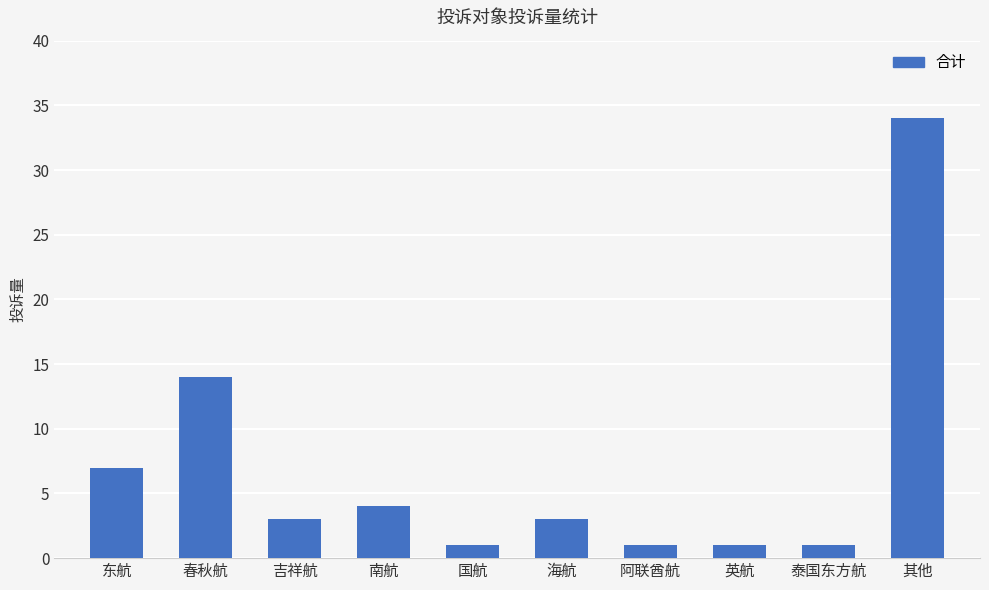

What is the change in value from 南航 to 英航?

-3